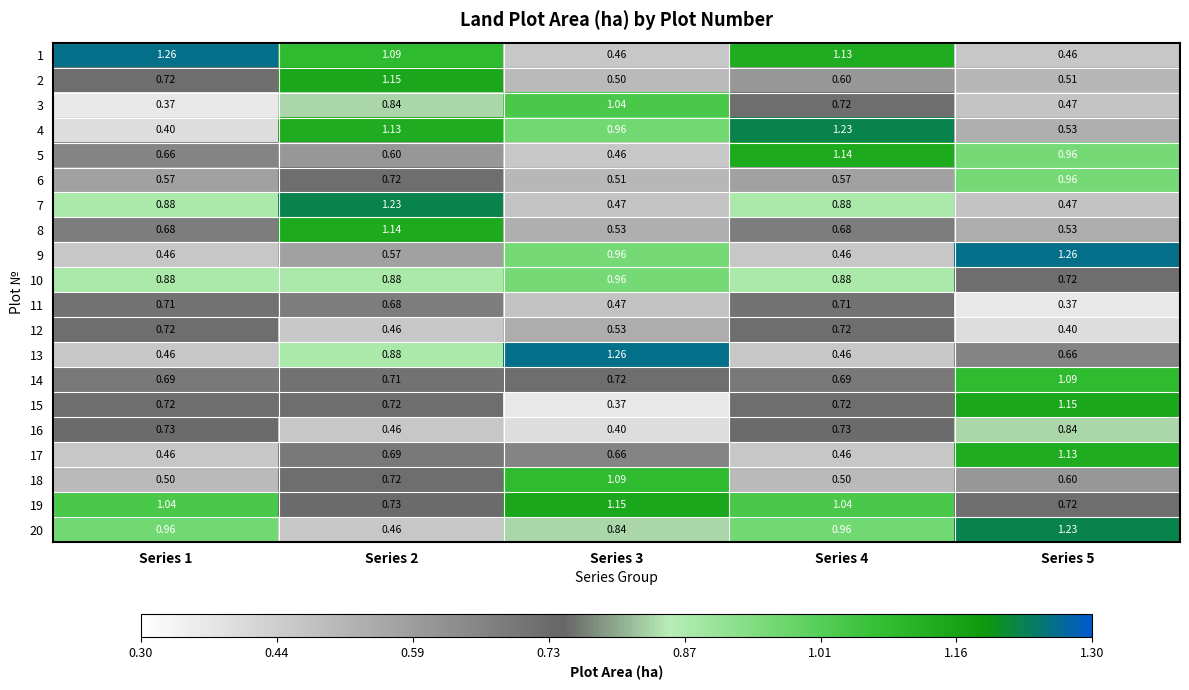

At how many categories does at least one series exceed 0?

5